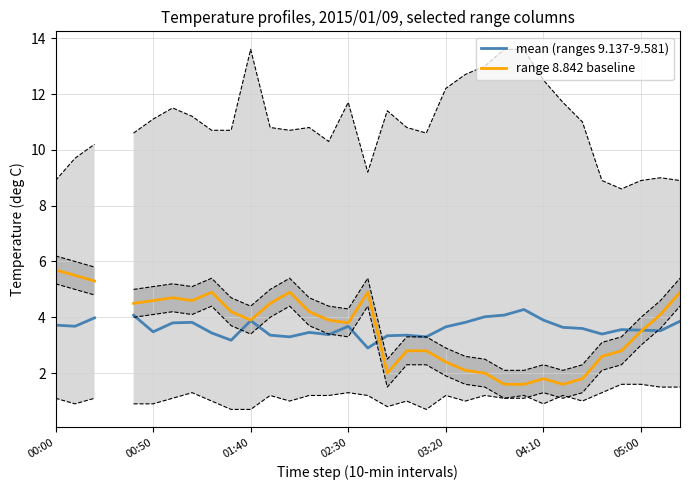

How many distinct data groups are displayed?

2